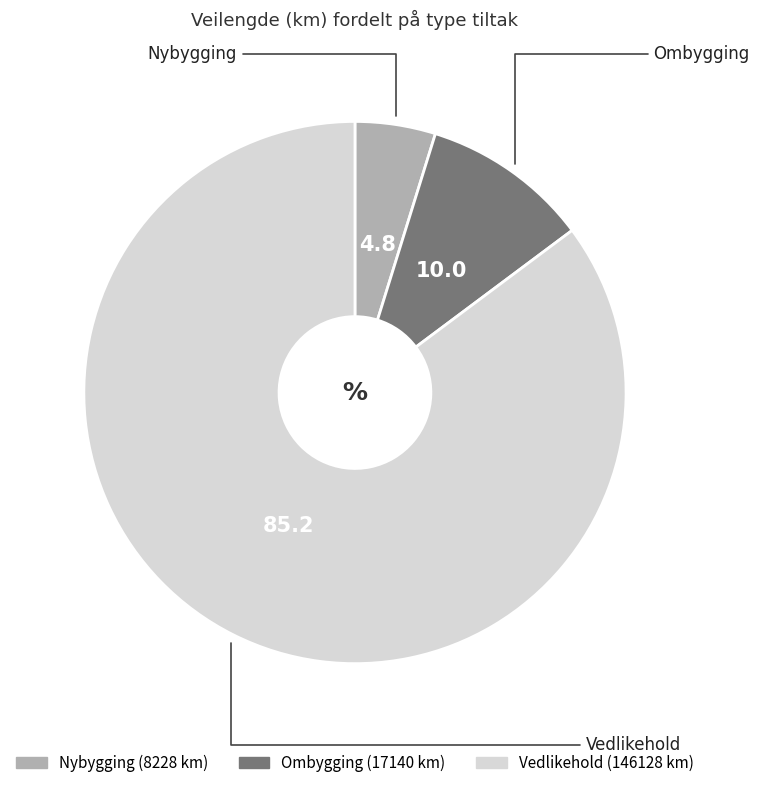

The Vedlikehold slice represents 85% of the pie. True or false?

True